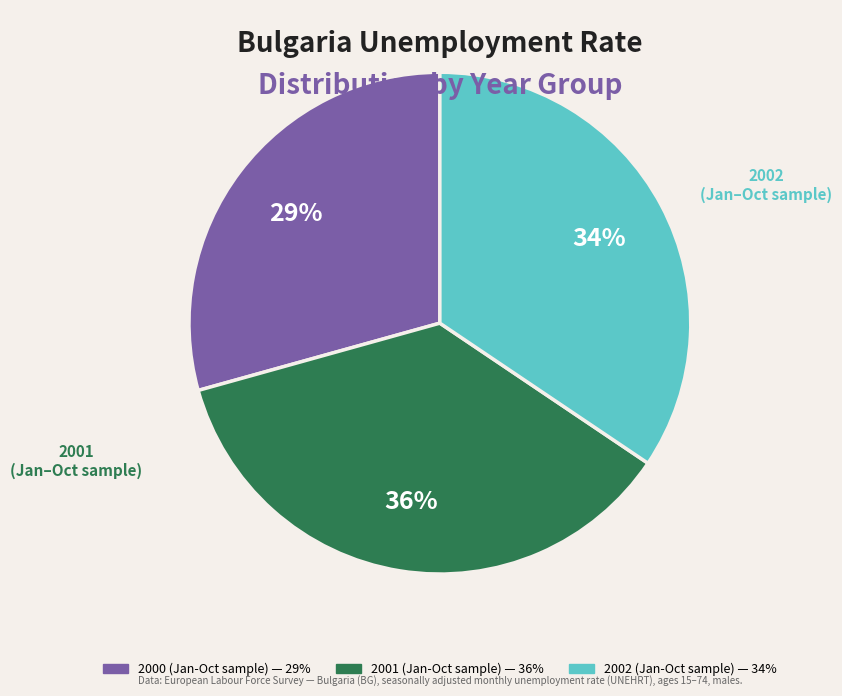

To the nearest percent, what is the difference between the largest and smallest slice percentages?

7%